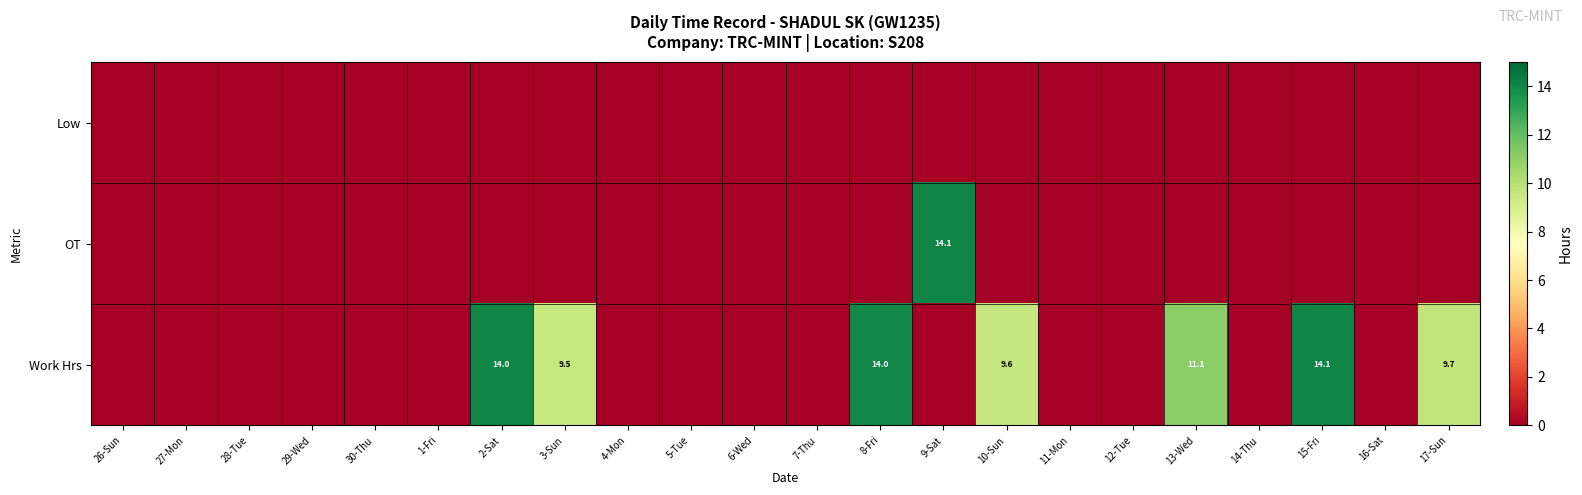

Which label corresponds to the largest value in the chart?

9-Sat